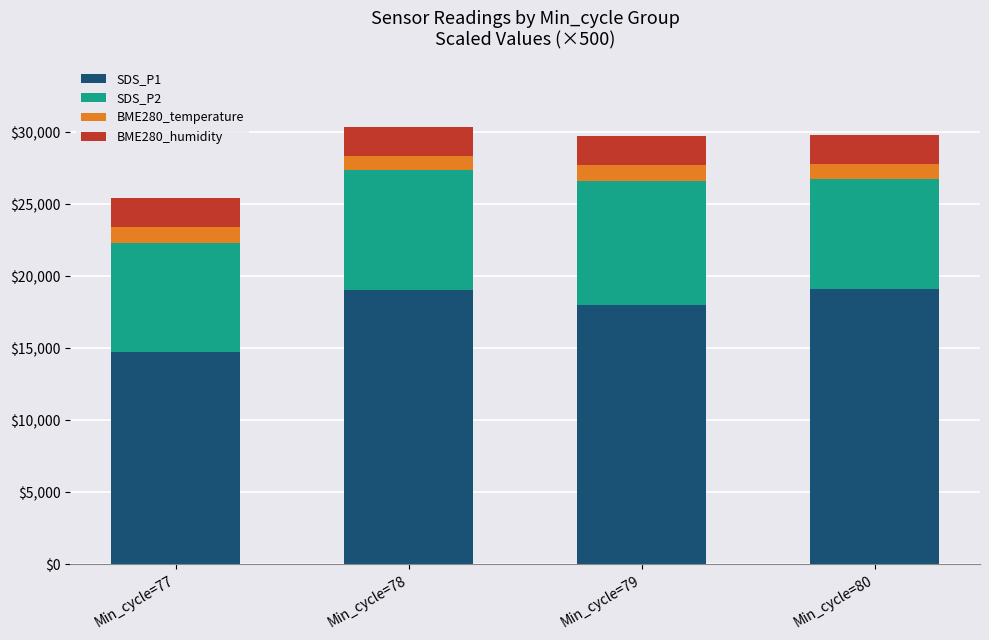

How many series are shown in this chart?

4